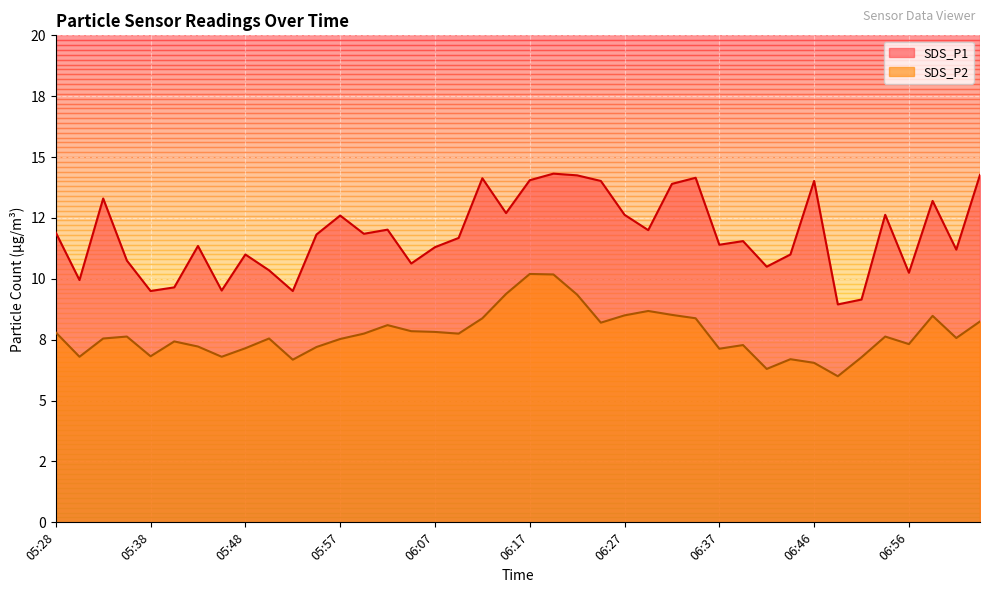

Where is SDS_P2 nearest to the value 8?

06:02